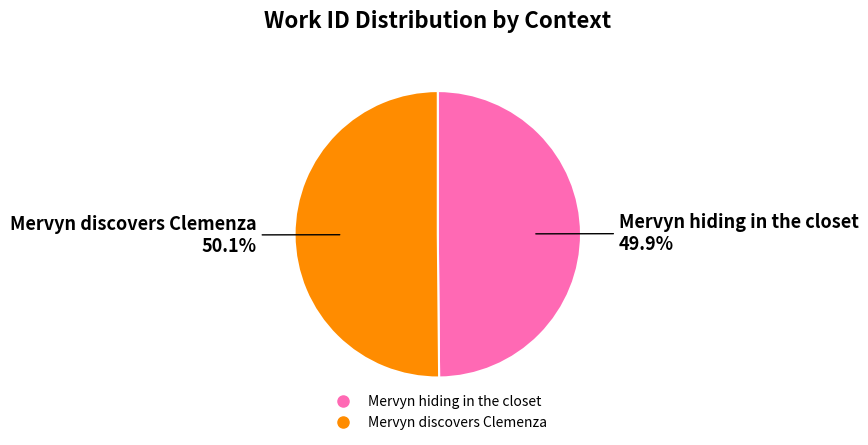

Combined, do Mervyn hiding in the closet and Mervyn discovers Clemenza account for over 50%?

Yes